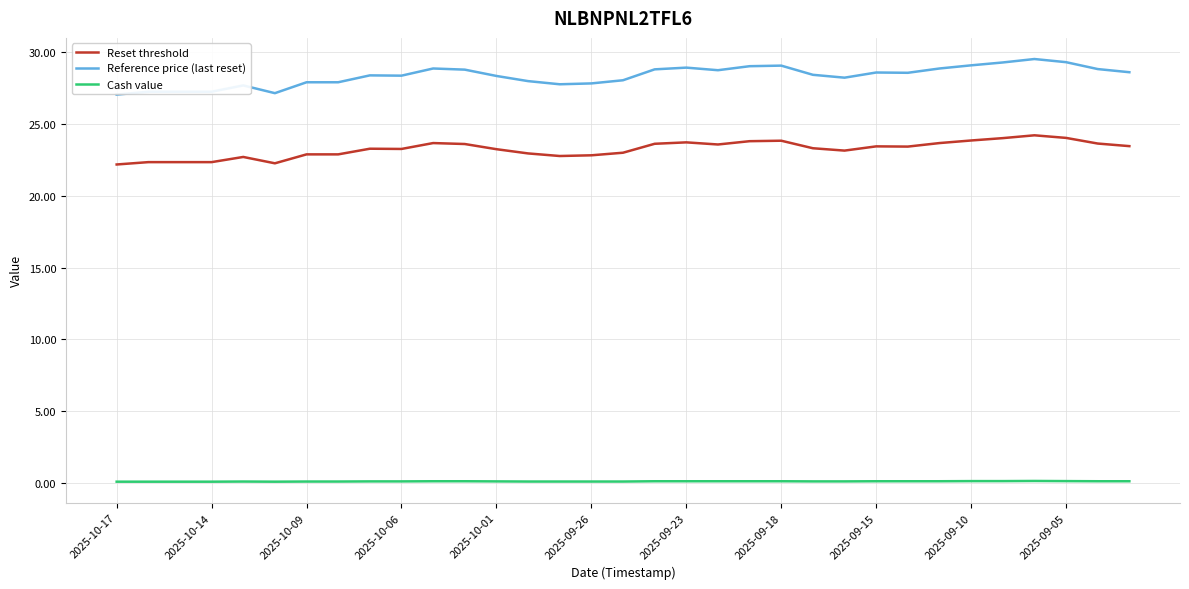

Which series has the largest total across all categories?

Reference price (last reset)